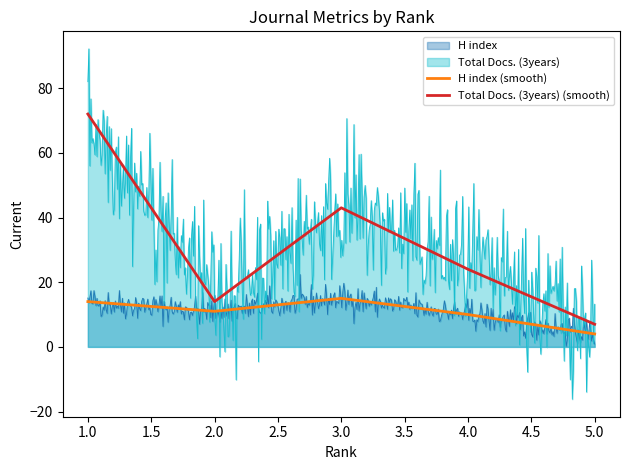

True or false: H index (smooth) and Total Docs. (3years) (smooth) intersect in this chart.

False